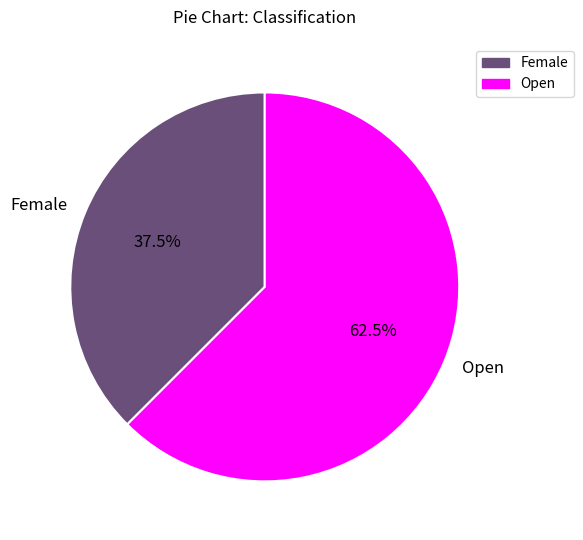

How much of the chart is everything except Female?

62.5%